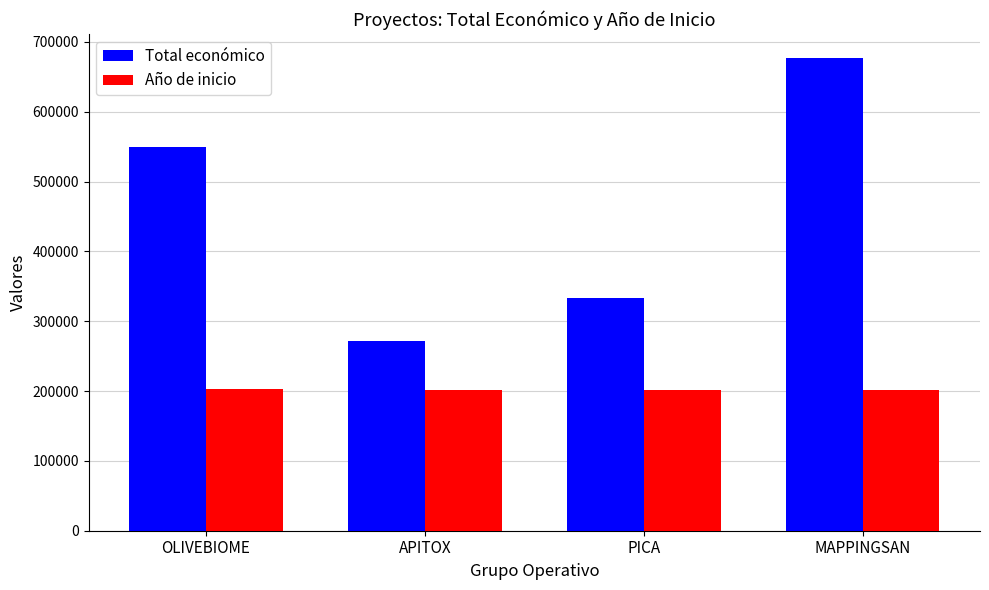

How many series are shown in this chart?

2